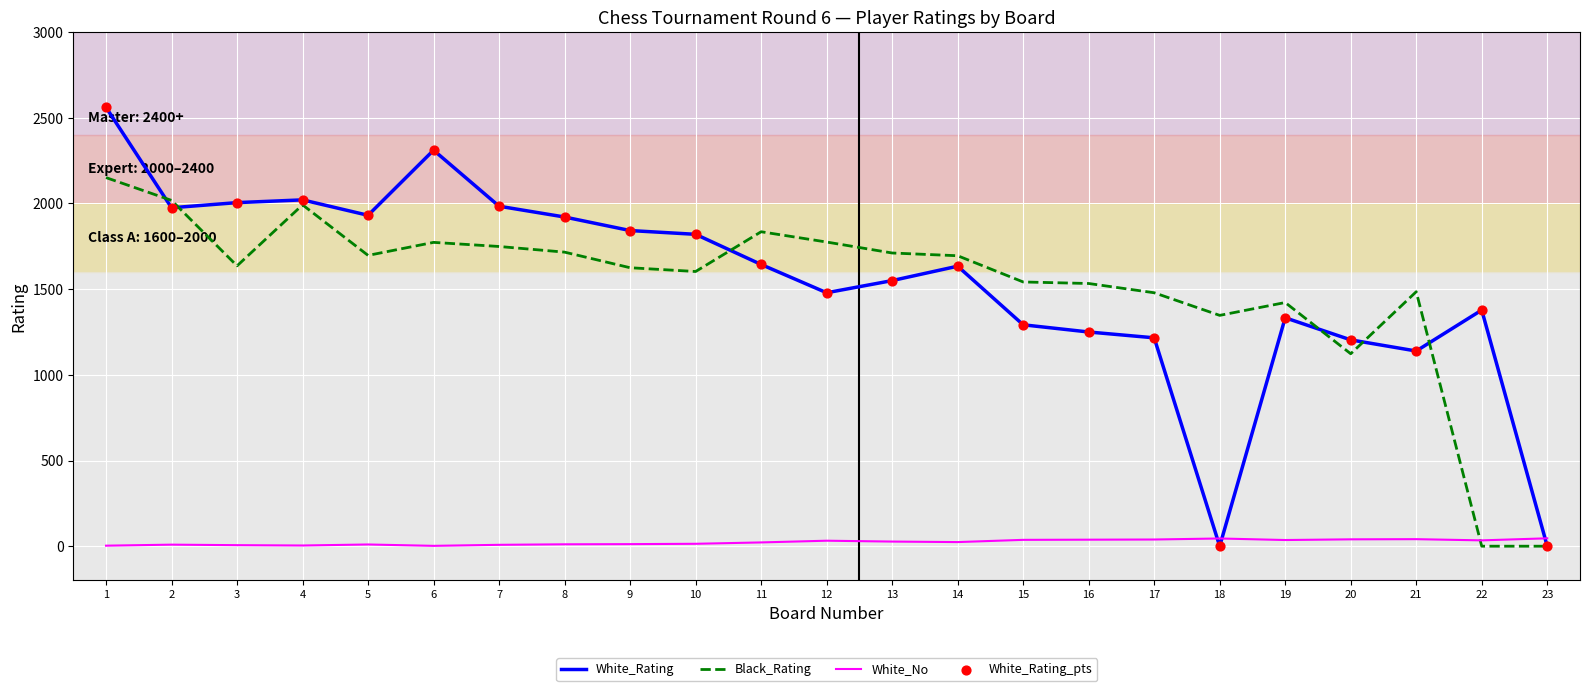

At which category is the sum across all series the highest?

1